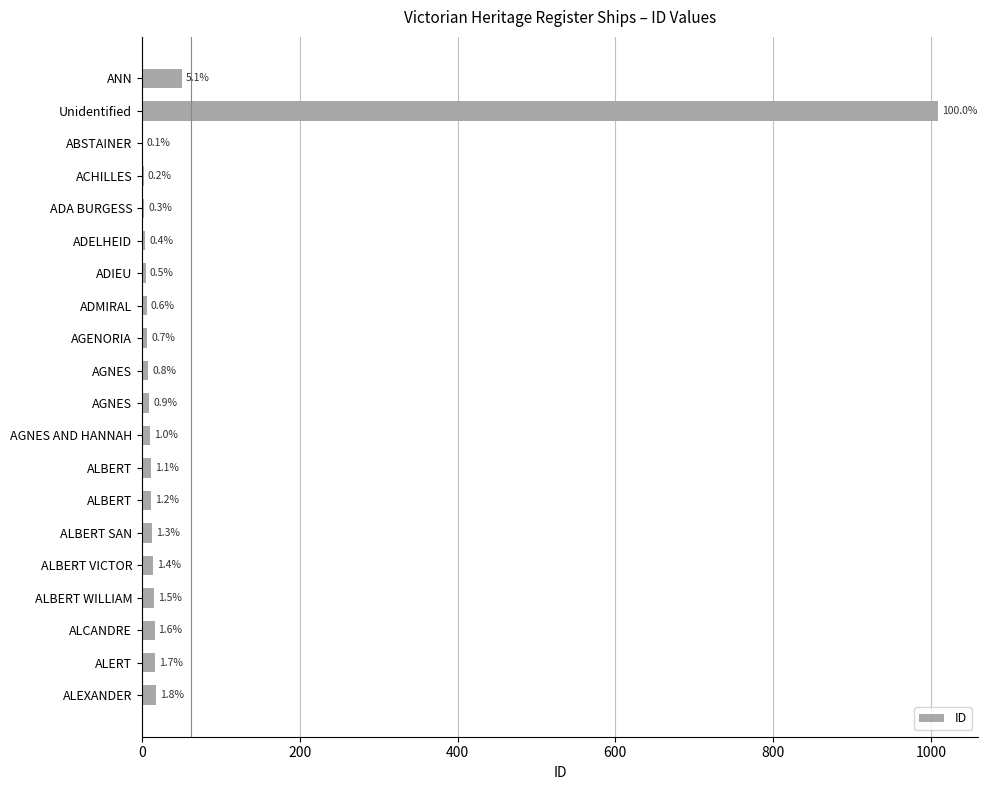

Are the bars horizontal?

Yes